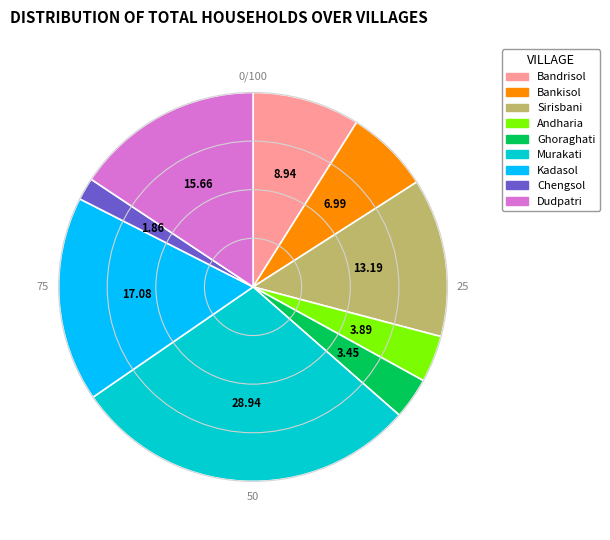

What is the ratio of the value at Andharia to the value at Bankisol?

0.6